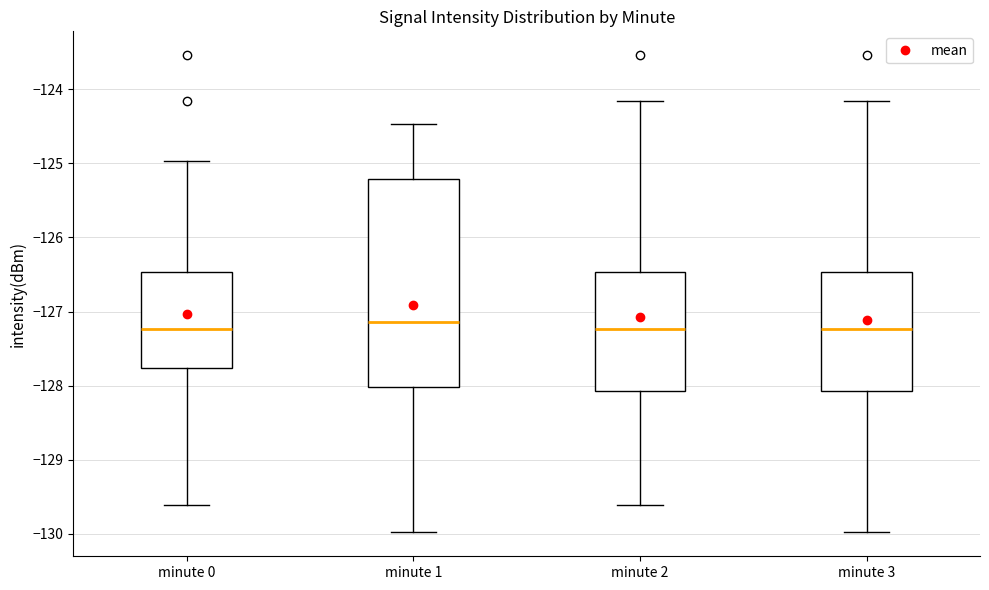

Reading left to right, transcribe this box plot: for each box, give where its median line is, the range the box spans, and where its two whiskers end, as read against the y-axis. The values are not printed on the chart, so give them approximately, as read against the axis.

minute 0: median -127.2, box -127.8 to -126.5, whiskers -129.6 to -125.0
minute 1: median -127.1, box -128.0 to -125.2, whiskers -130.0 to -124.5
minute 2: median -127.2, box -128.1 to -126.5, whiskers -129.6 to -124.2
minute 3: median -127.2, box -128.1 to -126.5, whiskers -130.0 to -124.2